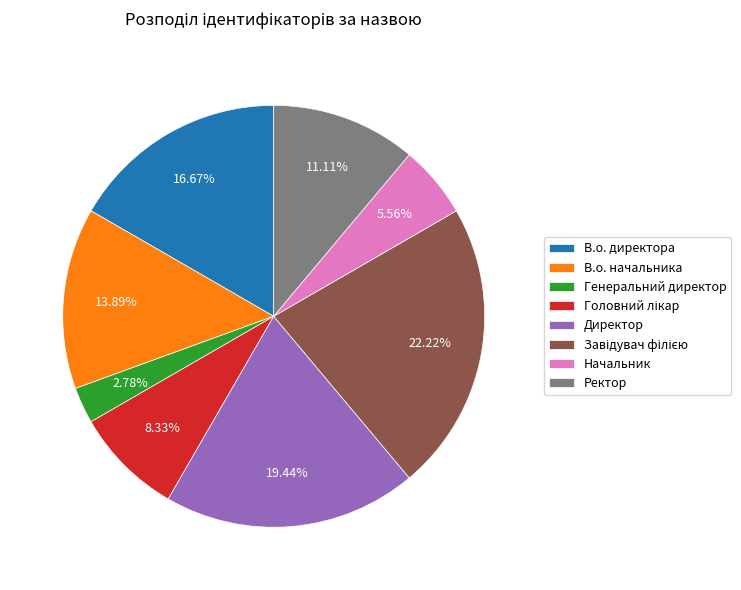

Is it true that Директор is 19% of the pie?

True